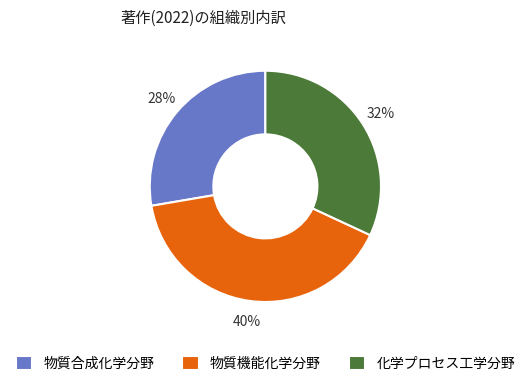

Do 化学プロセス工学分野 and 物質合成化学分野 together represent more than half of the pie?

Yes